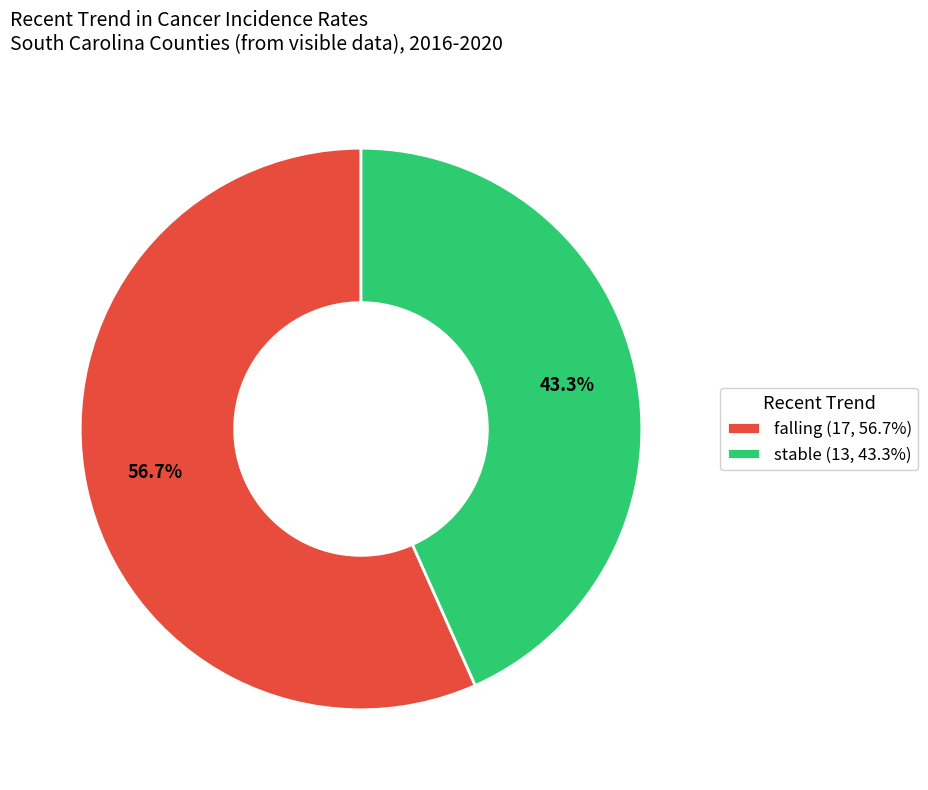

Combined, do stable and falling account for over 50%?

Yes